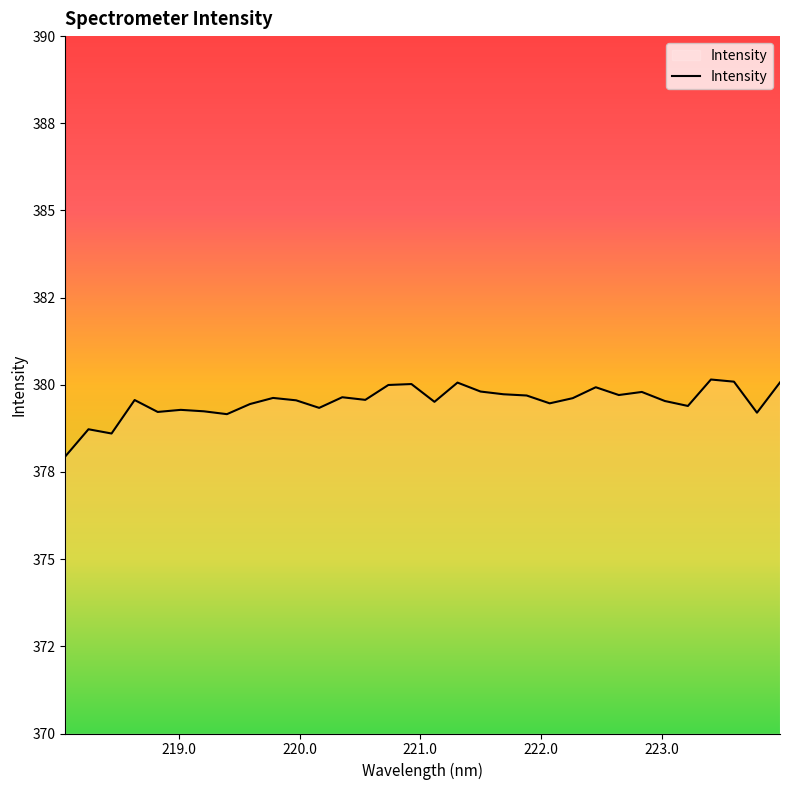

Does the chart have visible grid lines?

No